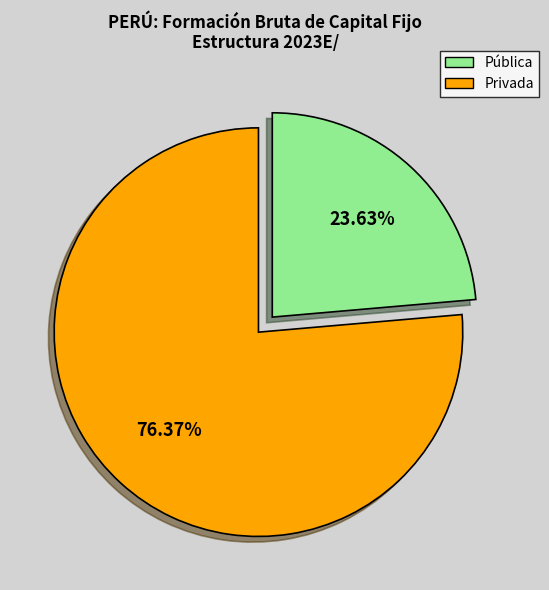

Is Pública the majority of the pie?

No